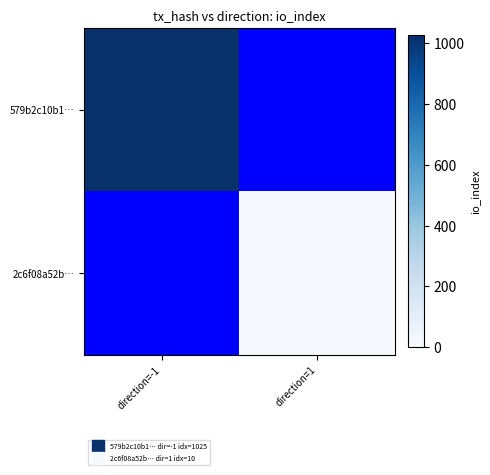

Rank the categories by 579b2c10b1… value from lowest to highest.

direction=-1, direction=1